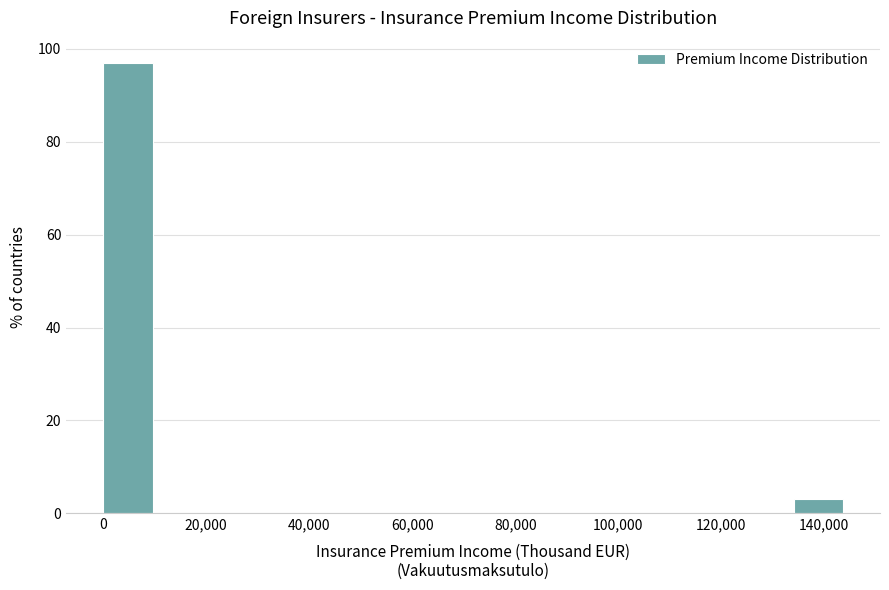

Over which range of the x-axis is the bar tallest?

0 to 10000